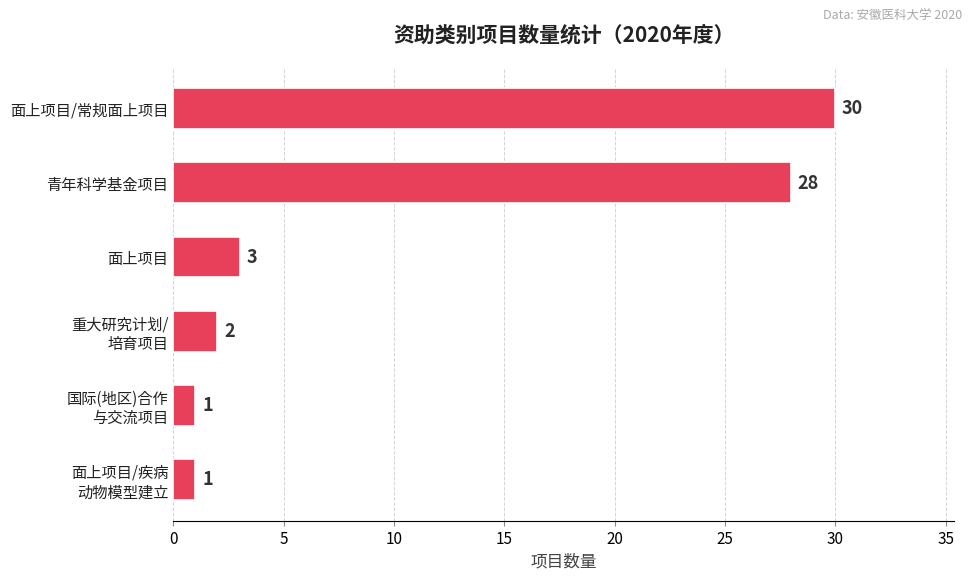

Where is the data nearest to the value 15?

面上项目